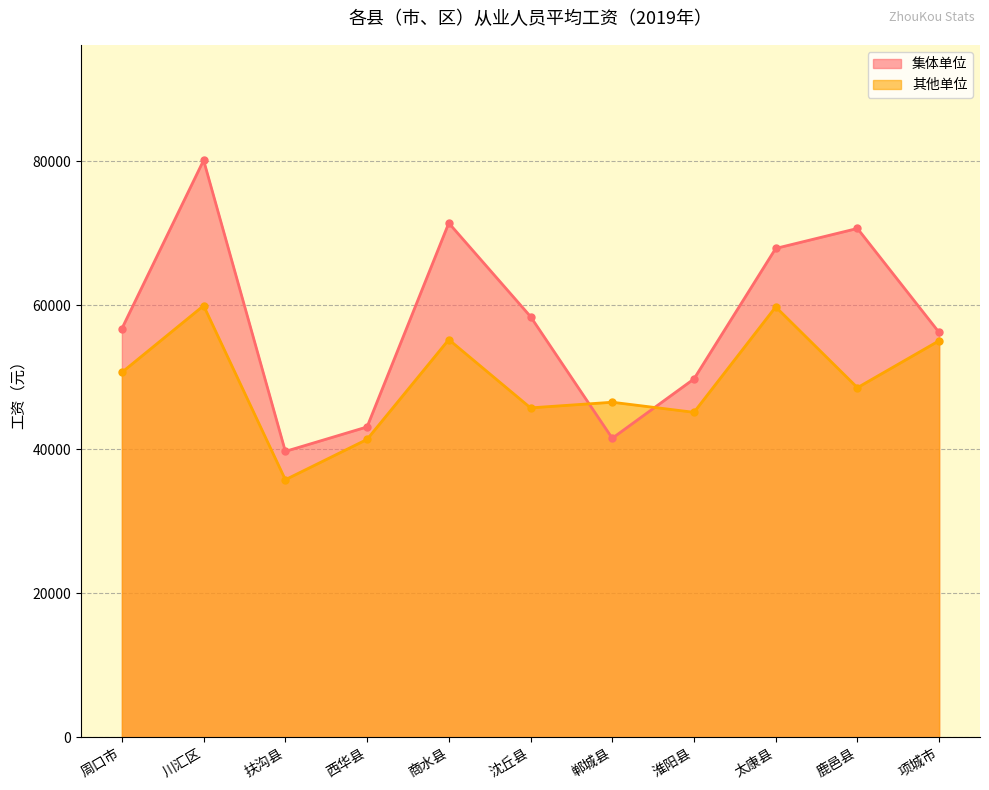

What is the label of the 3rd point from the left?

扶沟县